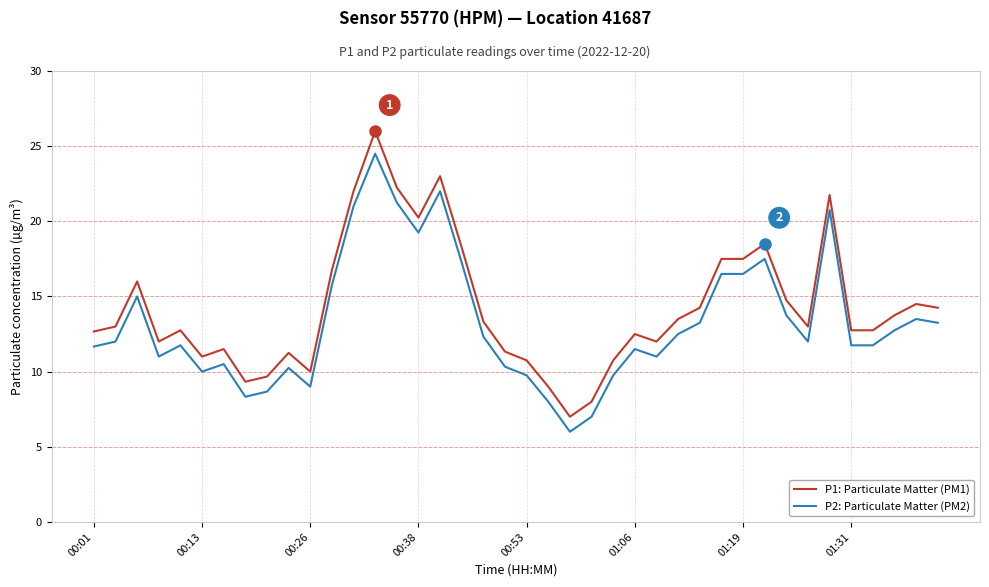

Which series has the largest total across all categories?

P1: Particulate Matter (PM1)